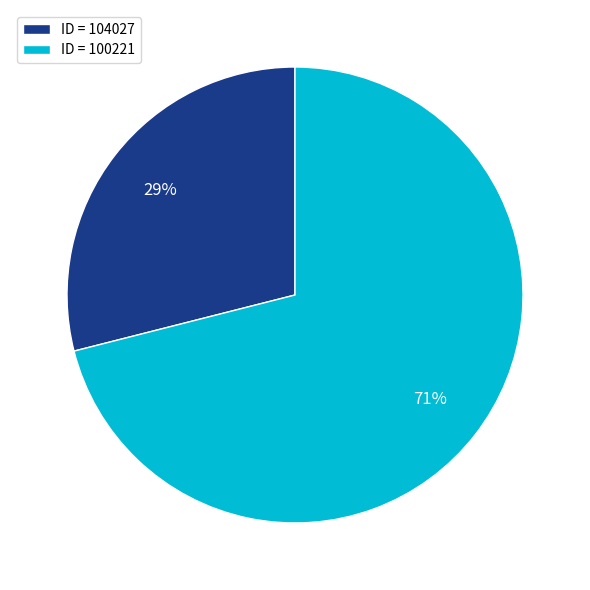

The ID = 104027 slice represents 29% of the pie. True or false?

True